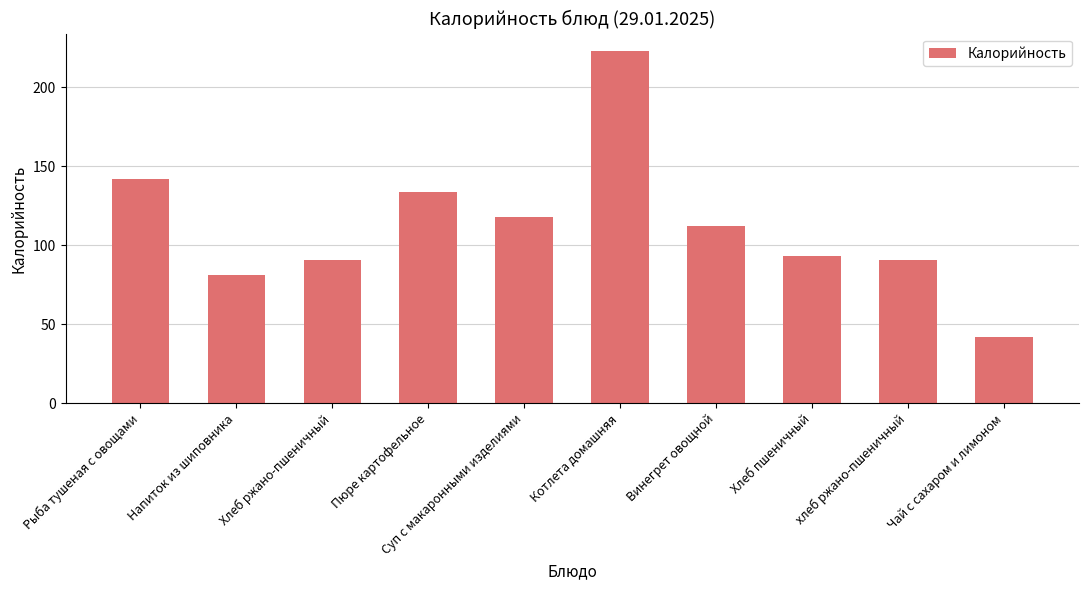

What is the minimum value shown in the chart?

42